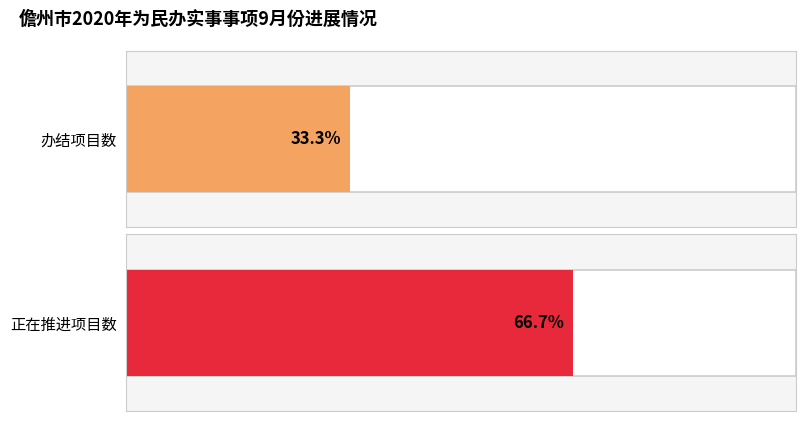

The value of 正在推进 at 3 is 13. True or false?

False